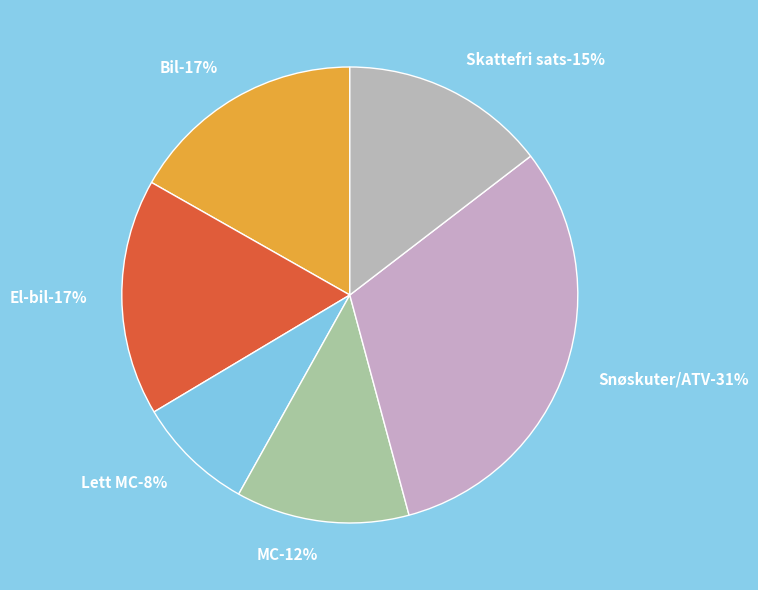

Does MC account for over 50% of the chart?

No